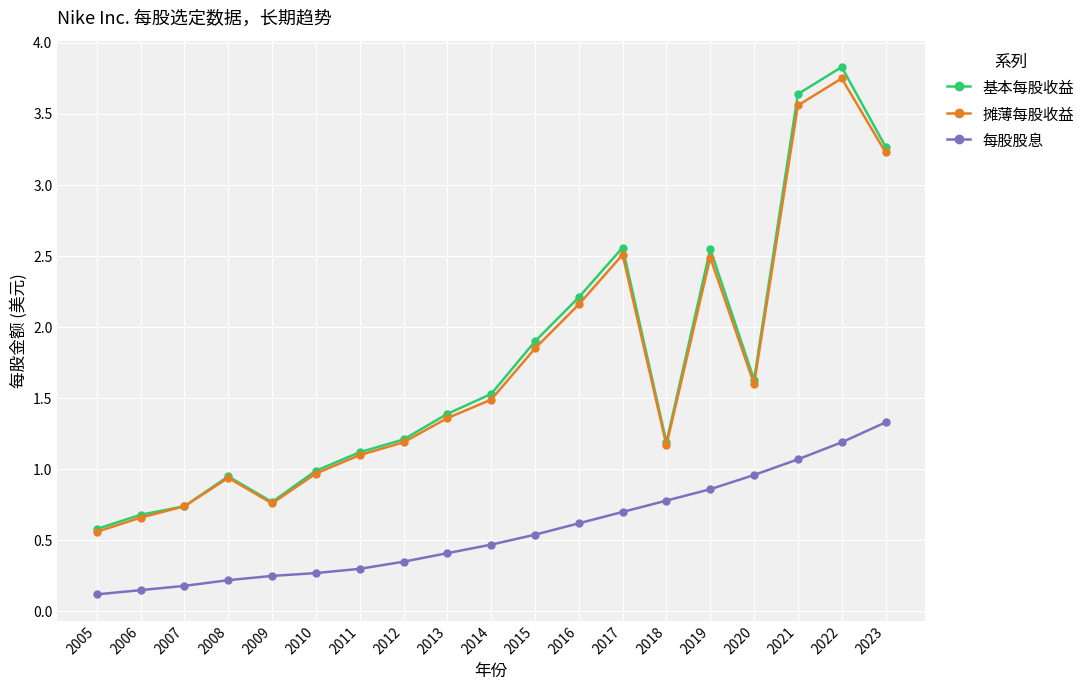

Where is the first local minimum for 摊薄每股收益?

2009